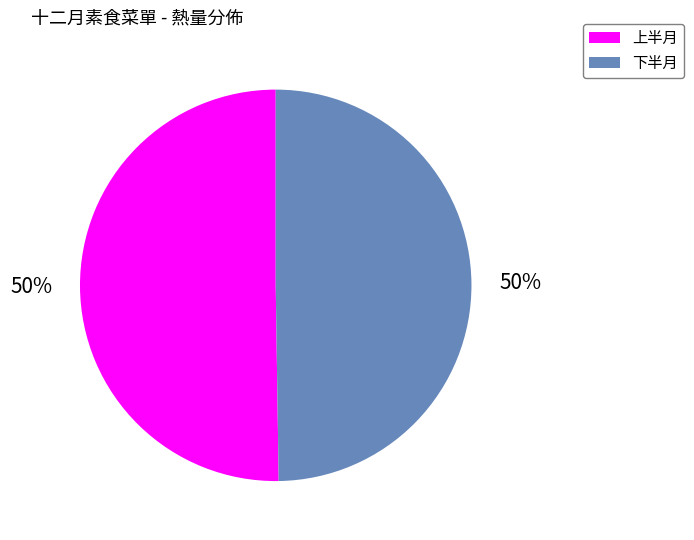

To the nearest percent, what is the average slice percentage?

50%